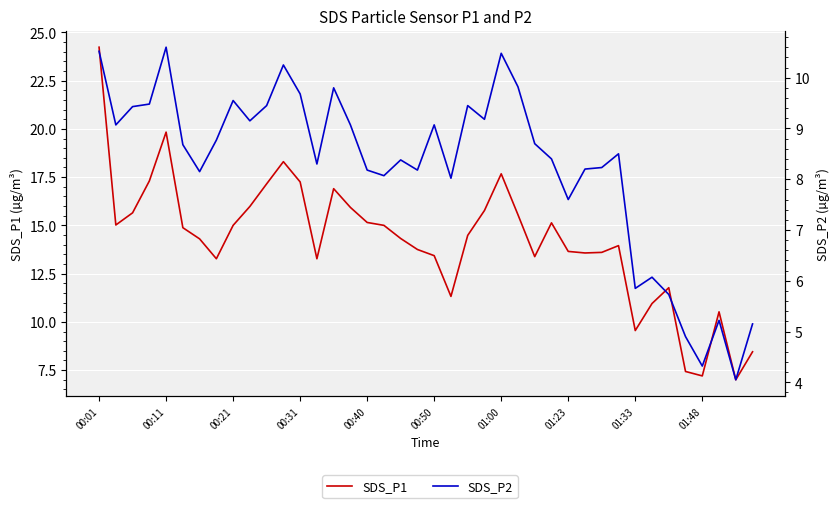

The value of SDS_P2 at 17 is 8.1. True or false?

True